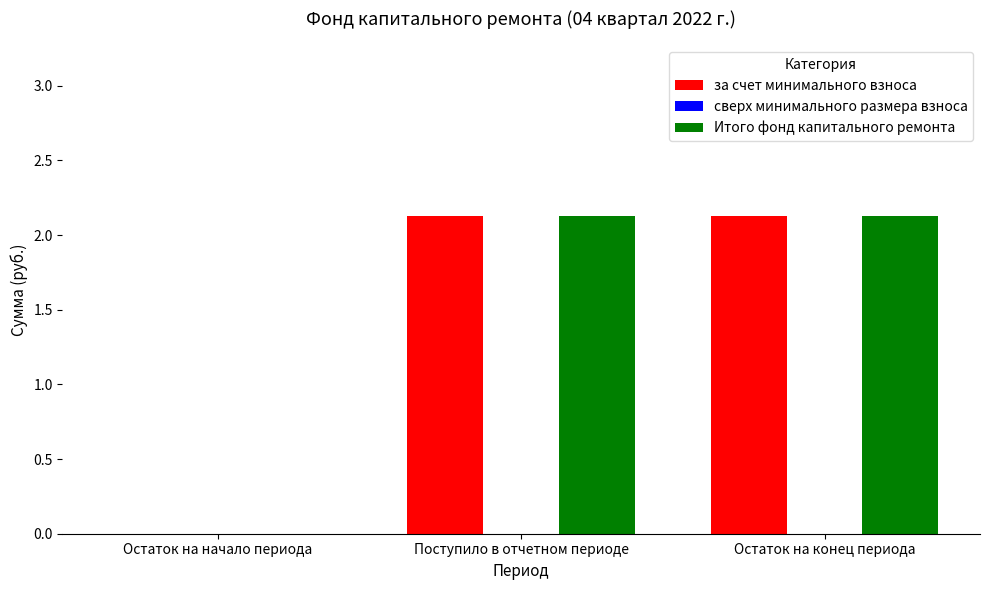

What value does the Итого фонд капитального ремонта series have at Поступило в отчетном периоде?

2.1